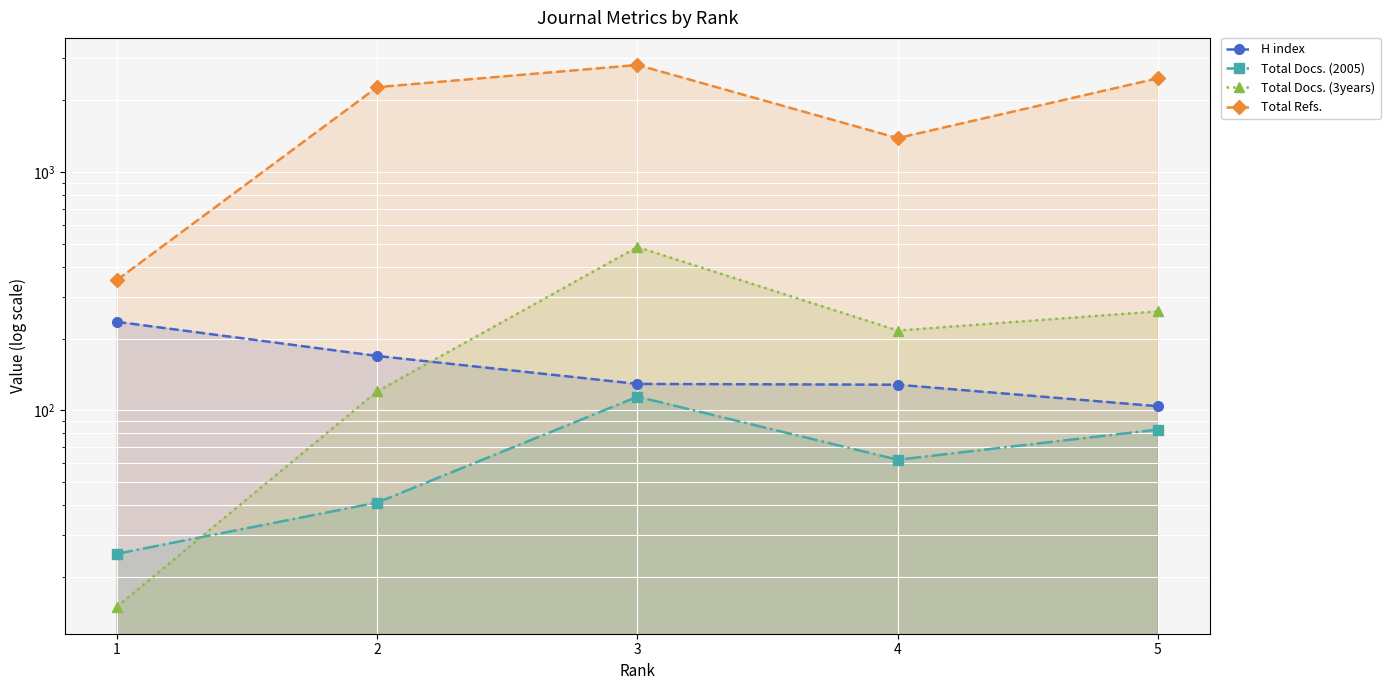

How many data points in H index are less than 129?

2